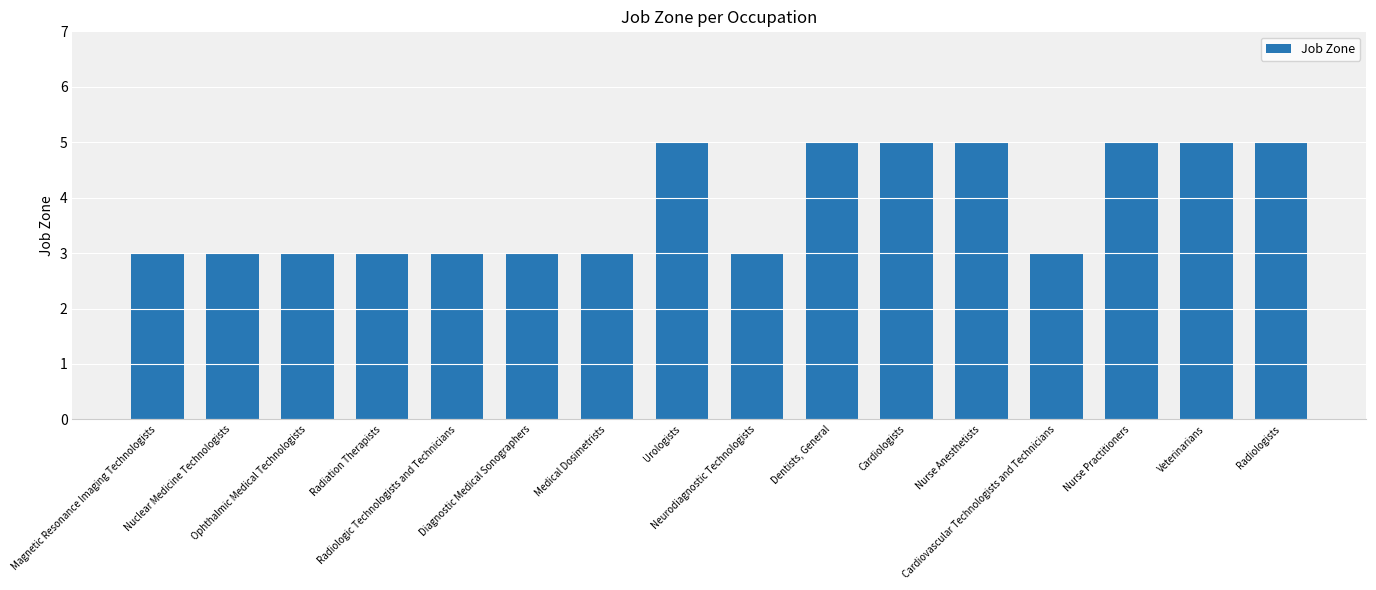

Reading left to right, transcribe all the data shown in this chart.

Magnetic Resonance Imaging Technologists=3	Nuclear Medicine Technologists=3	Ophthalmic Medical Technologists=3	Radiation Therapists=3	Radiologic Technologists and Technicians=3	Diagnostic Medical Sonographers=3	Medical Dosimetrists=3	Urologists=5	Neurodiagnostic Technologists=3	Dentists, General=5	Cardiologists=5	Nurse Anesthetists=5	Cardiovascular Technologists and Technicians=3	Nurse Practitioners=5	Veterinarians=5	Radiologists=5